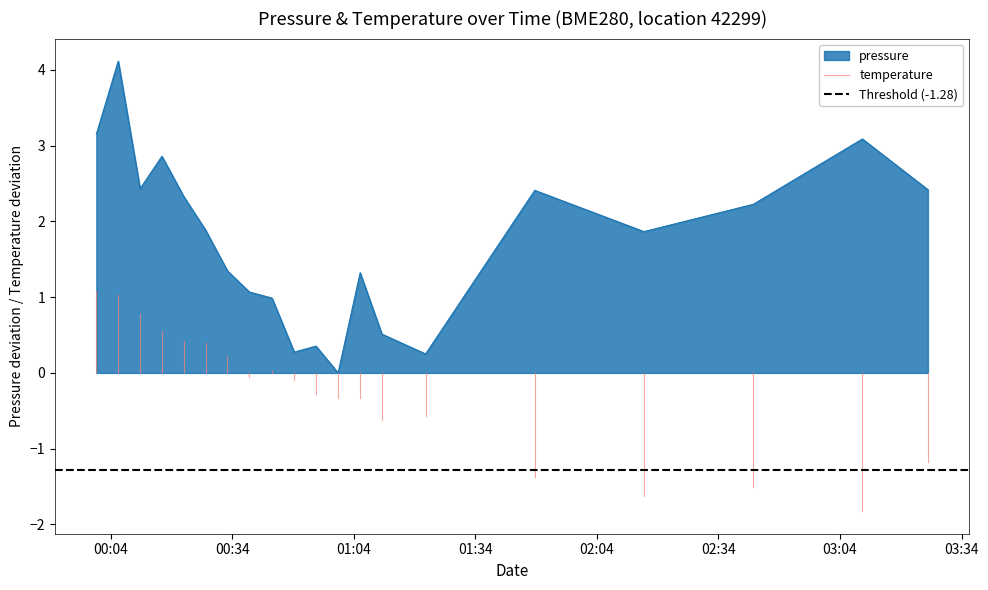

How many distinct data groups are displayed?

2